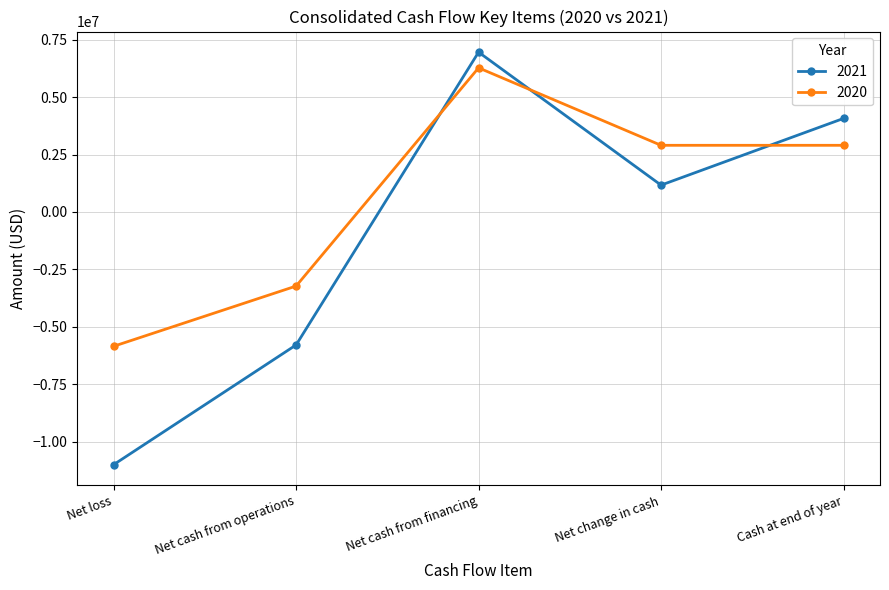

What is the average value of the 2020 series?

602342